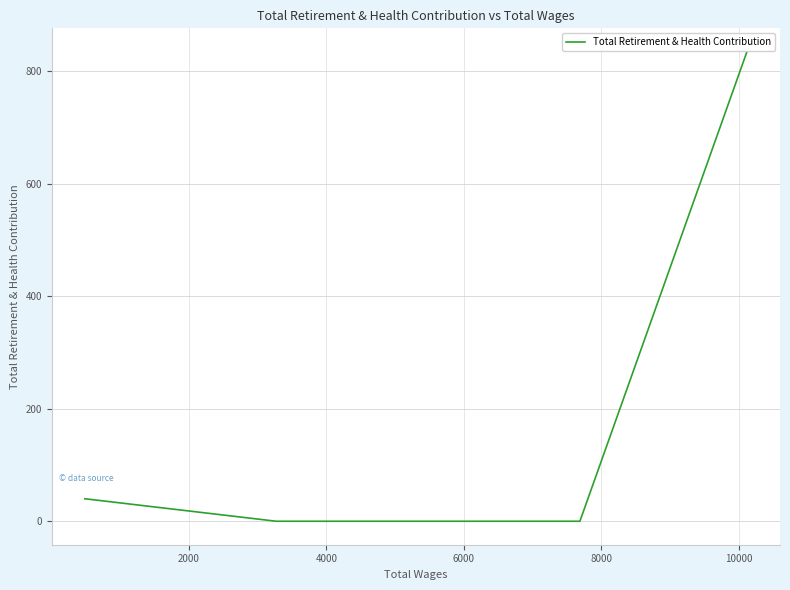

True or false: the data shows 0 at 6000.

True